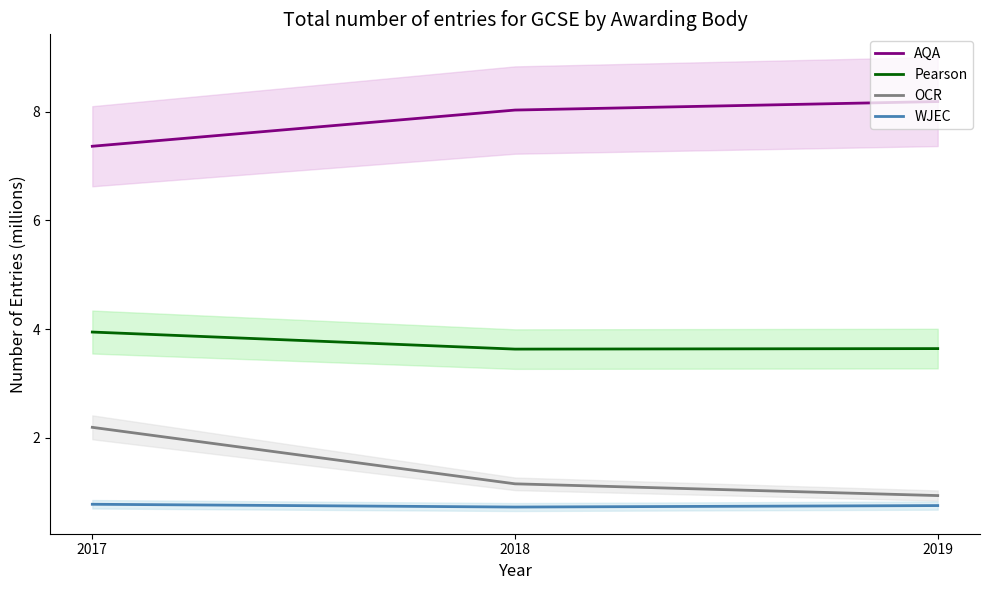

True or false: AQA has a value of 8.2 at 2019.

True